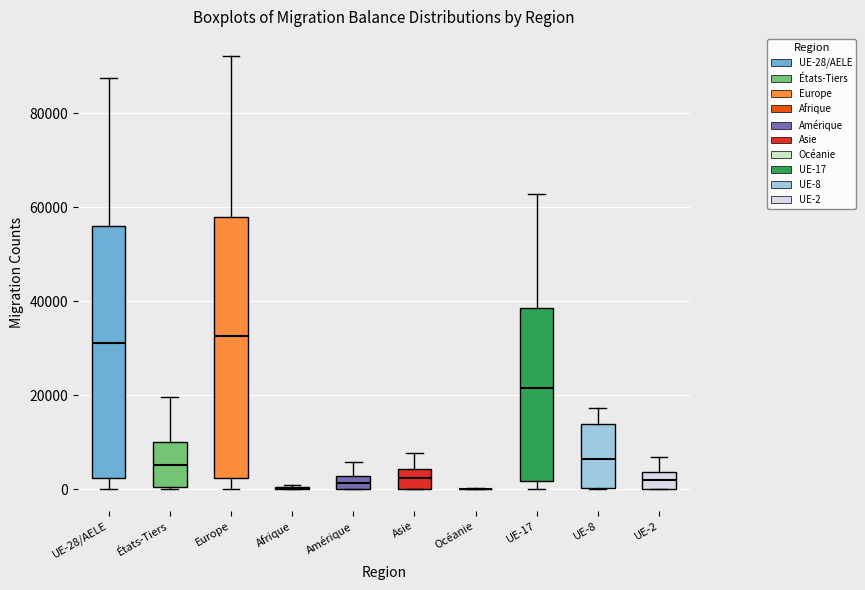

Where is the upper edge of the box for Amérique on the y-axis? The values are not printed on the chart, so give them approximately, as read against the axis.

2000